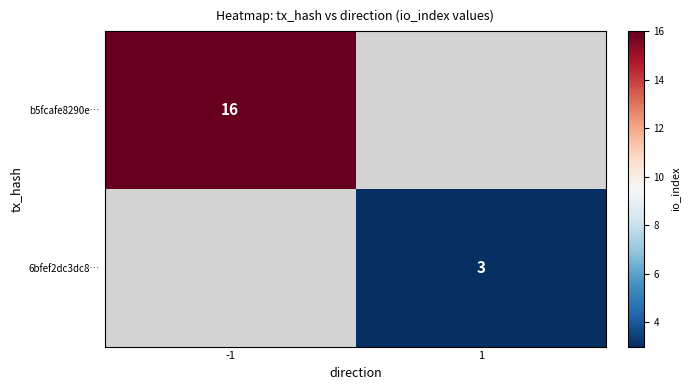

Is it true that b5fcafe8290e… equals 6 at -1?

False